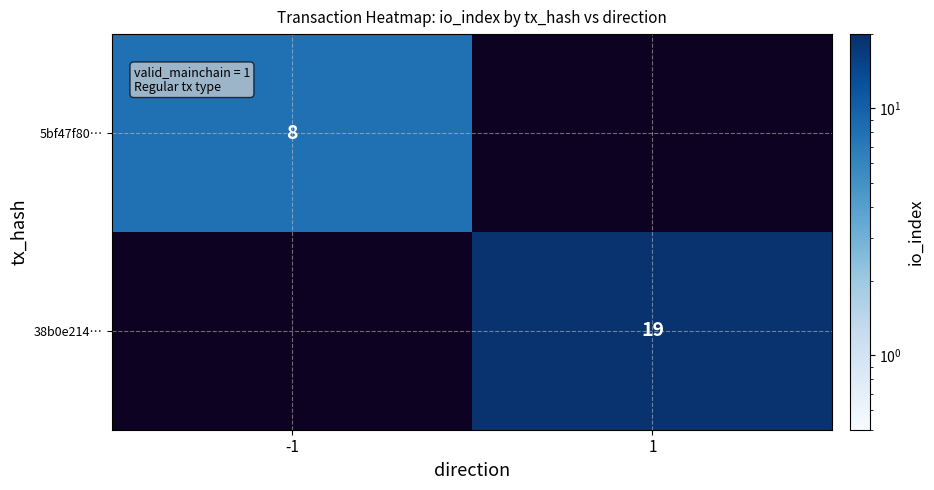

True or false: 5bf47f80… has a value of 11 at -1.

False